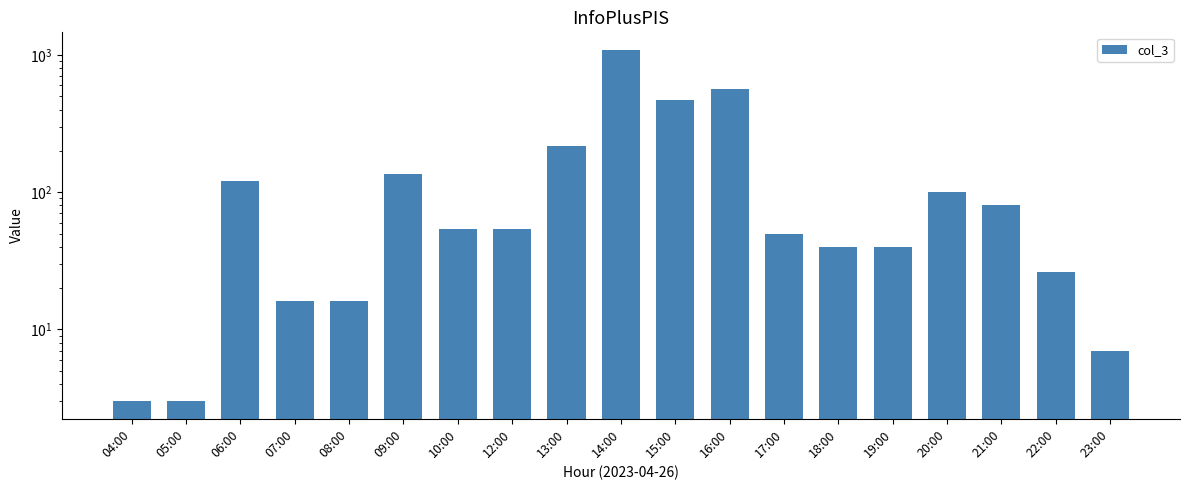

What is the label of the 9th bar from the left?

13:00